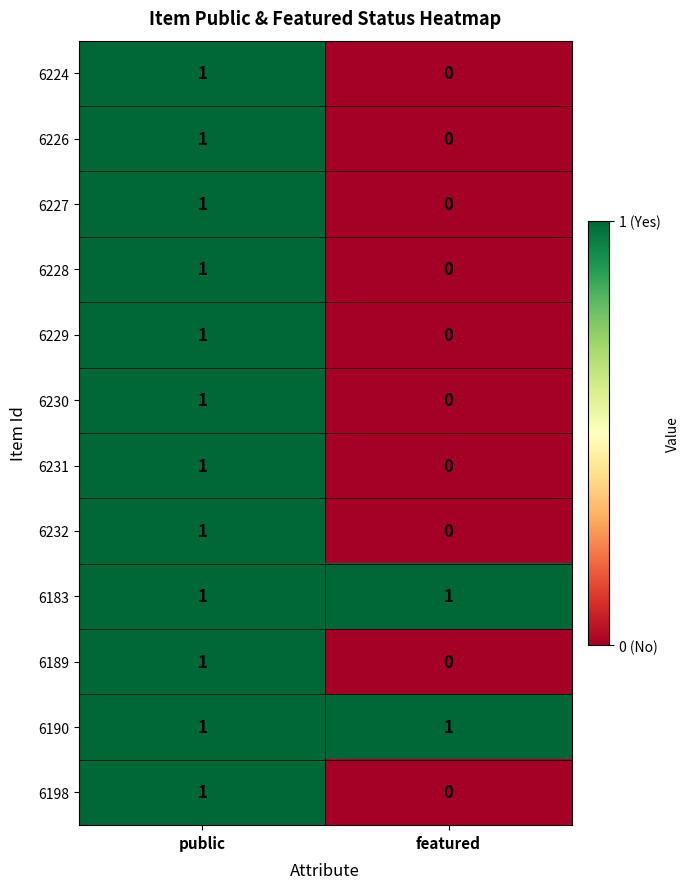

At which category is the sum across all series the highest?

public